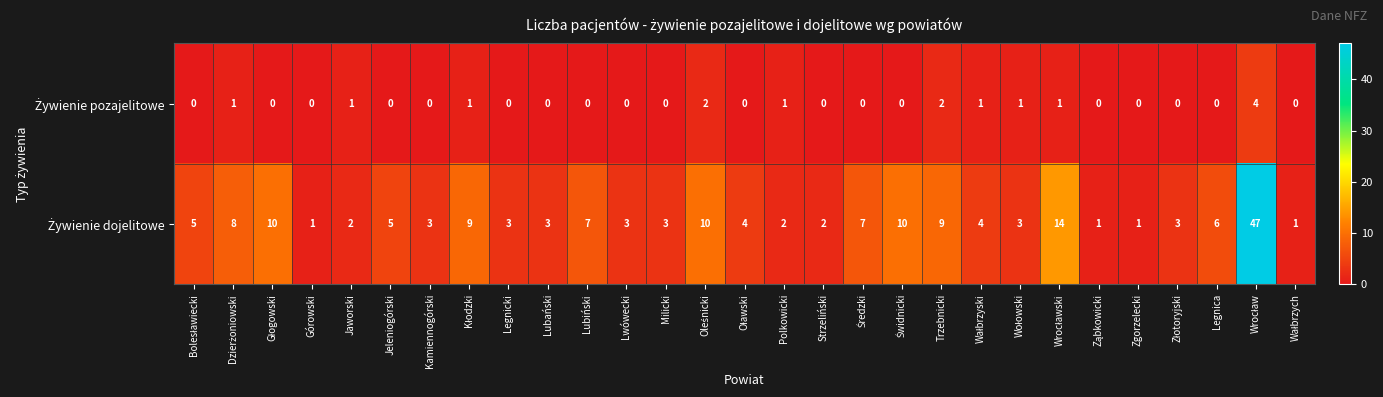

List the series in order of their peak value, lowest first.

Żywienie pozajelitowe, Żywienie dojelitowe